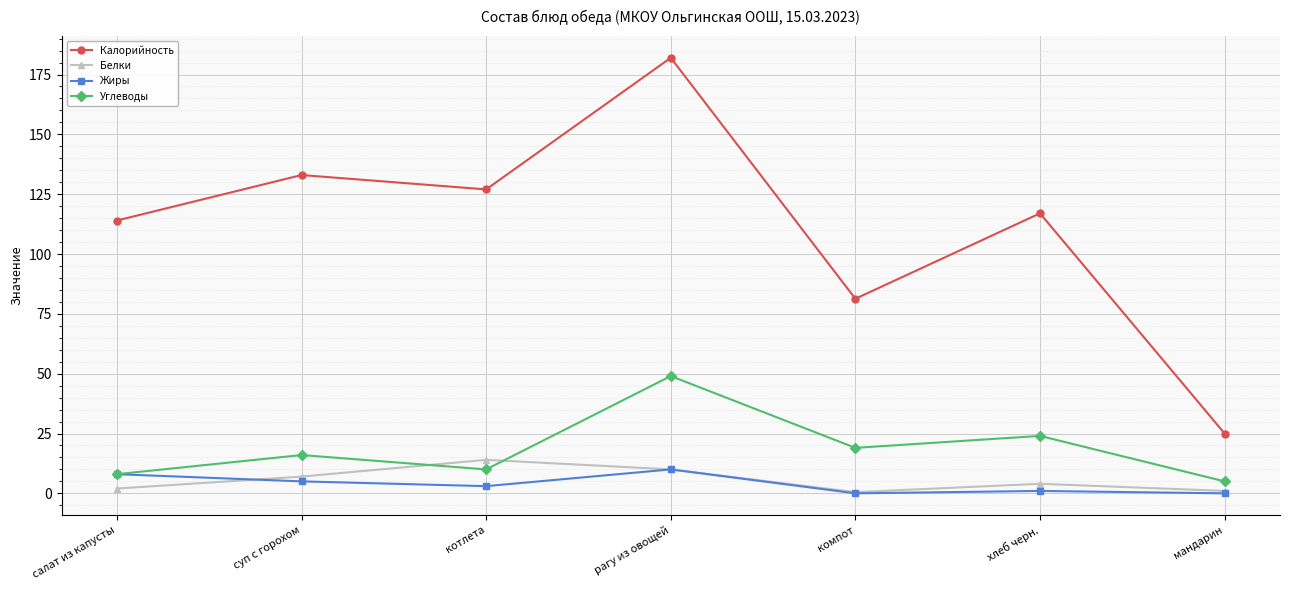

Between which two adjacent categories do Жиры and Белки first intersect?

салат из капусты and суп с горохом